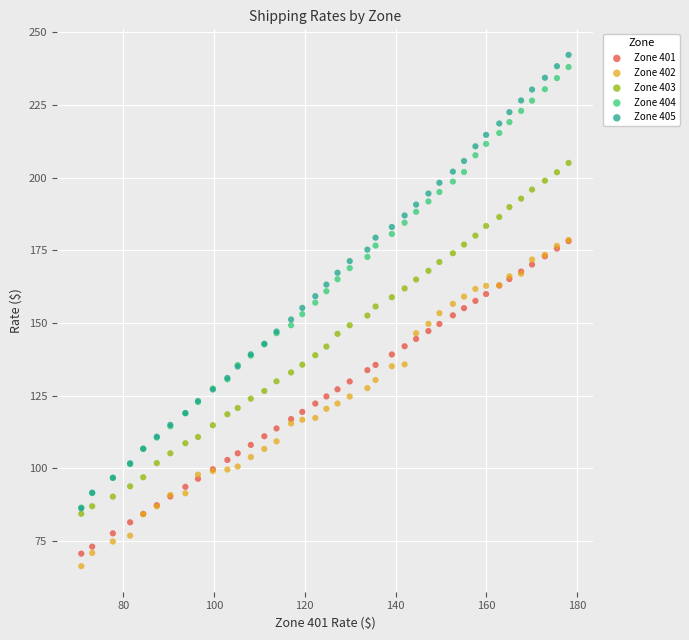

Which series contains the highest Y value?

Zone 405